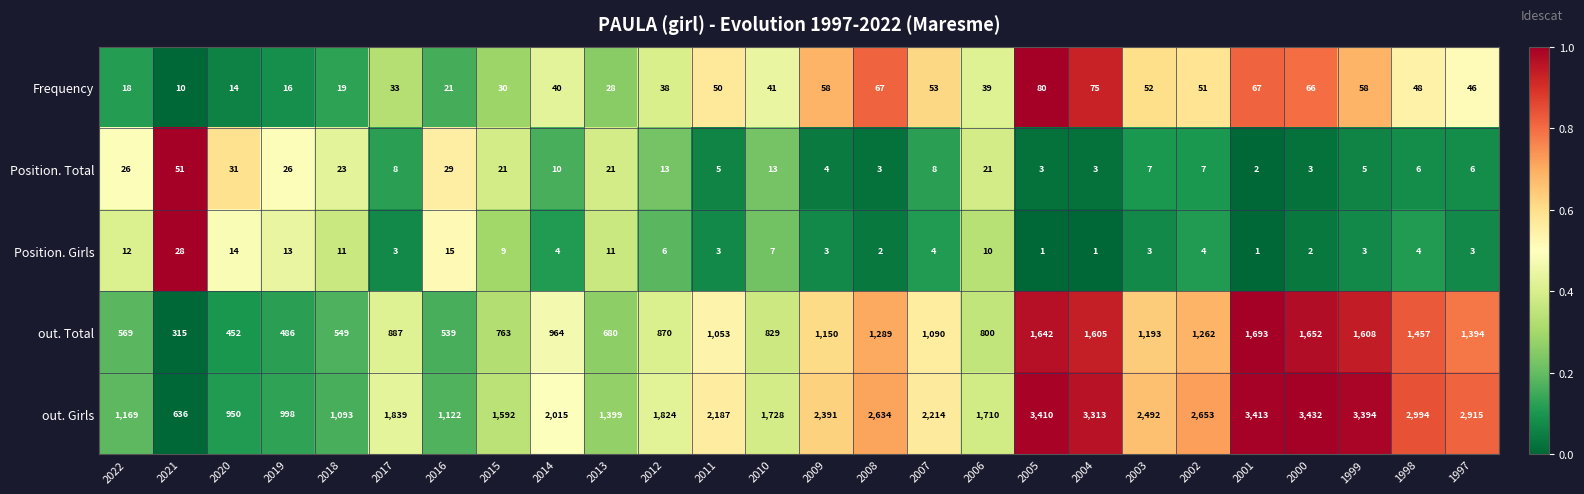

Which series has the largest total across all categories?

out. Girls